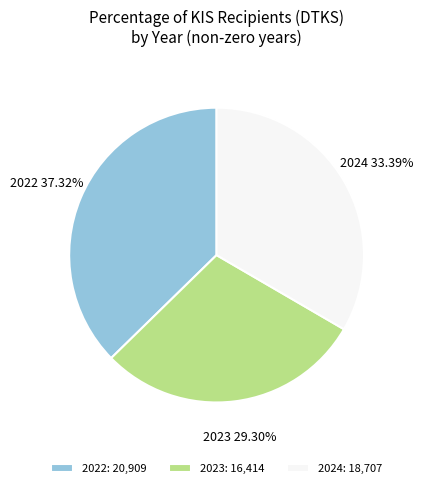

Count the number of slices in the pie.

3